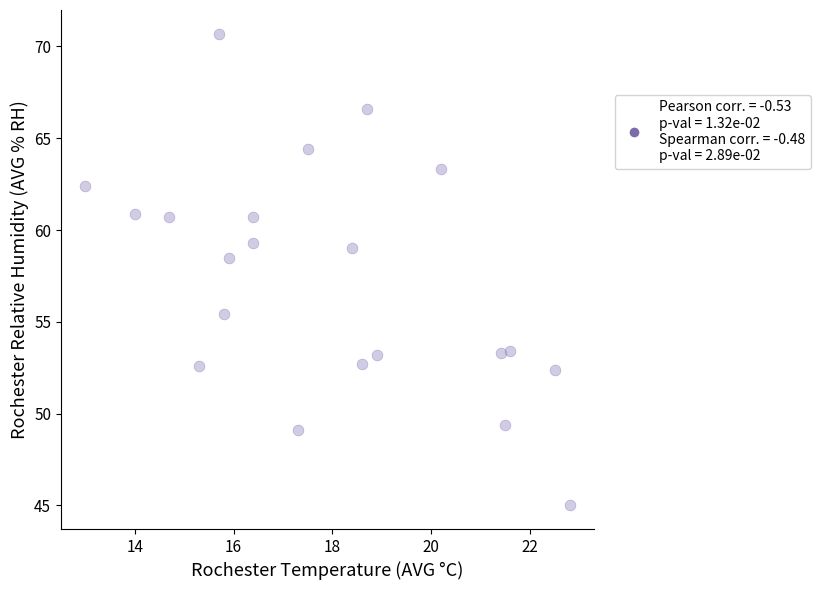

What is the range of X values (max minus min)?

9.8